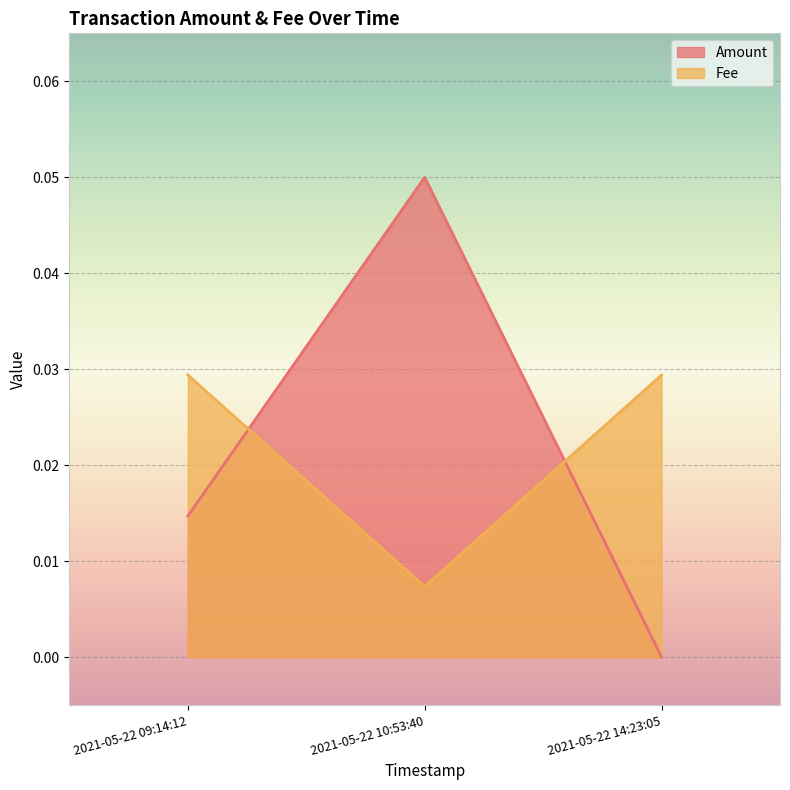

True or false: Fee has a value of 0.1 at 2021-05-22 14:23:05.

False